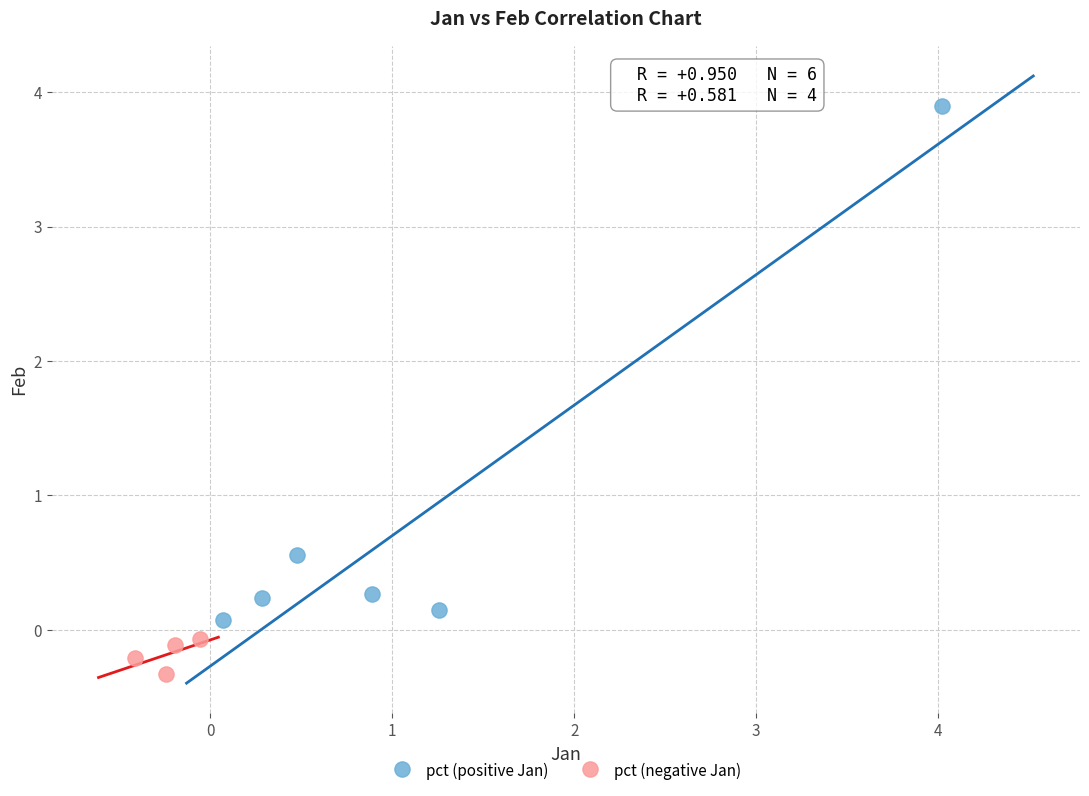

Which series has the widest spread of Y values?

pct (positive Jan)